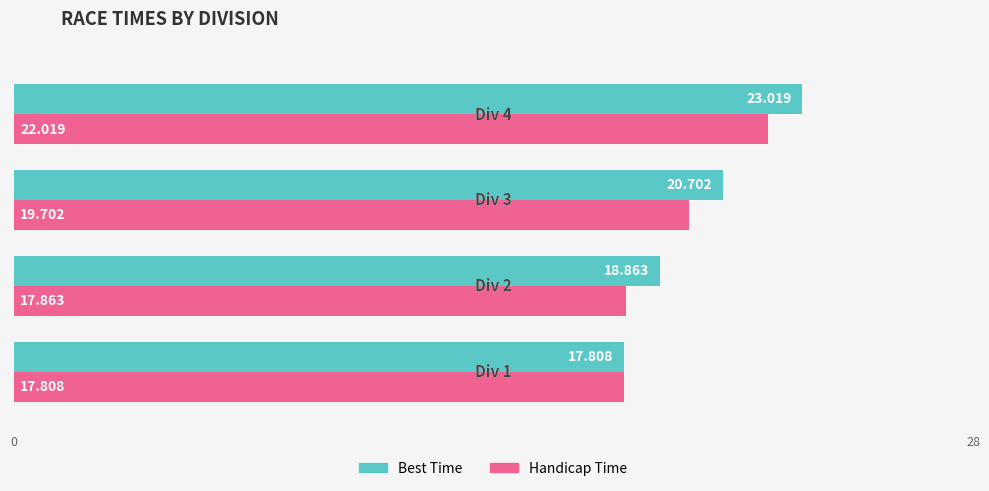

How many distinct data groups are displayed?

2